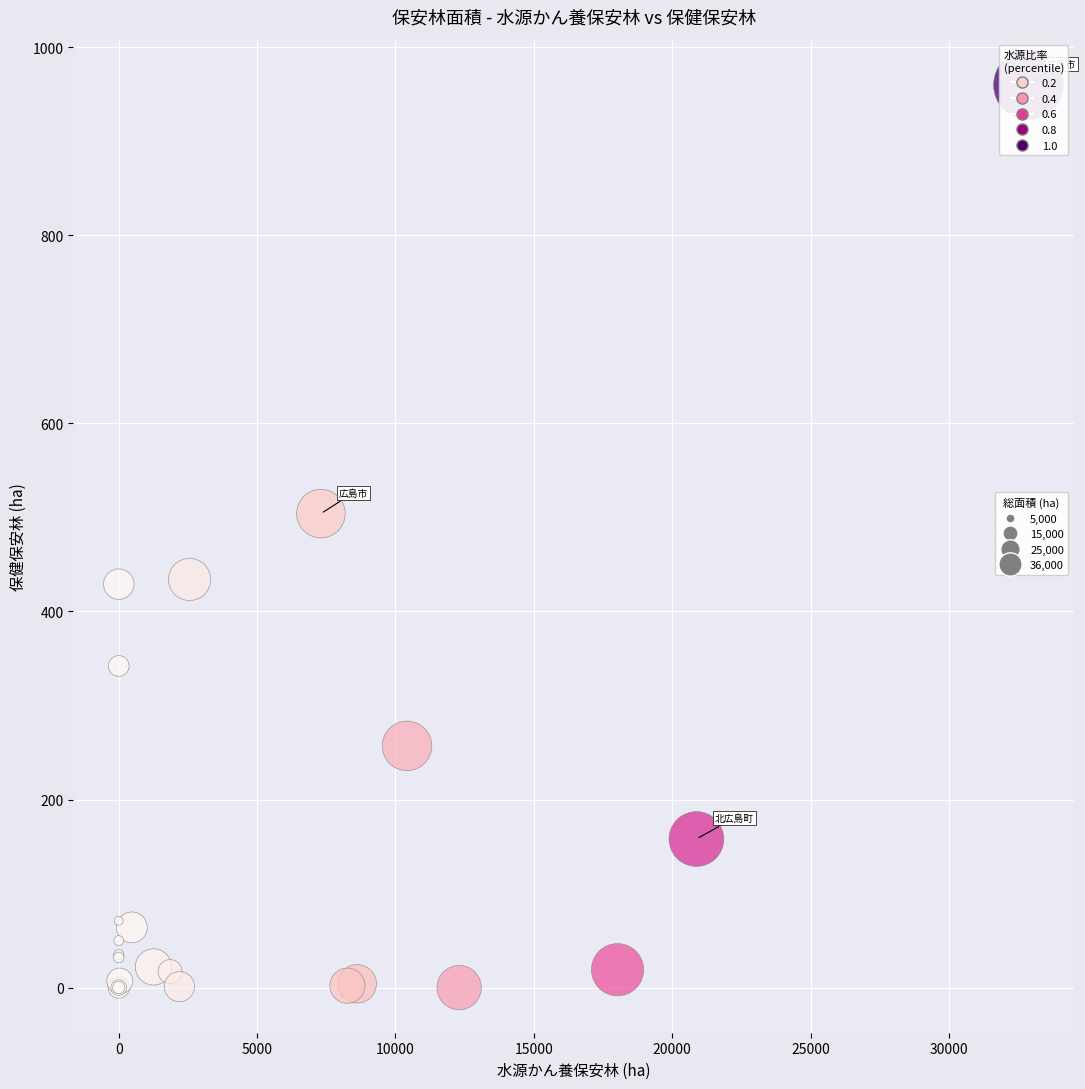

What Y value in the scatter plot is closest to 480?

504